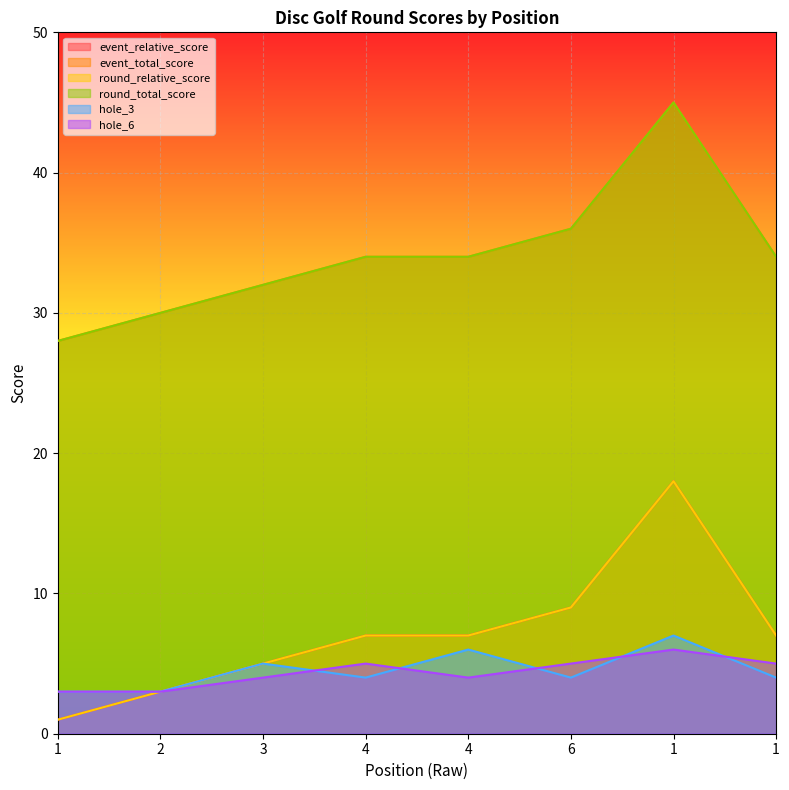

Reading left to right, list all the values displayed in this chart.

event_relative_score: 1	3	5	7	7	9	18	7
event_total_score: 28	30	32	34	34	36	45	34
round_relative_score: 1	3	5	7	7	9	18	7
round_total_score: 28	30	32	34	34	36	45	34
hole_3: 3	3	5	4	6	4	7	4
hole_6: 3	3	4	5	4	5	6	5